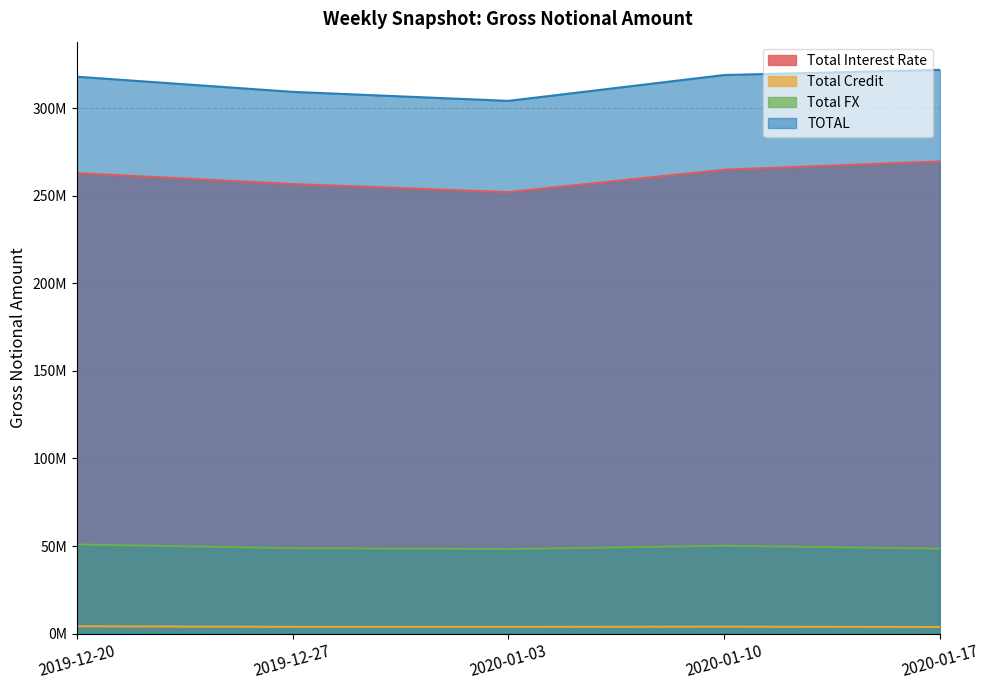

What is the label of the 2nd point from the right?

2020-01-10